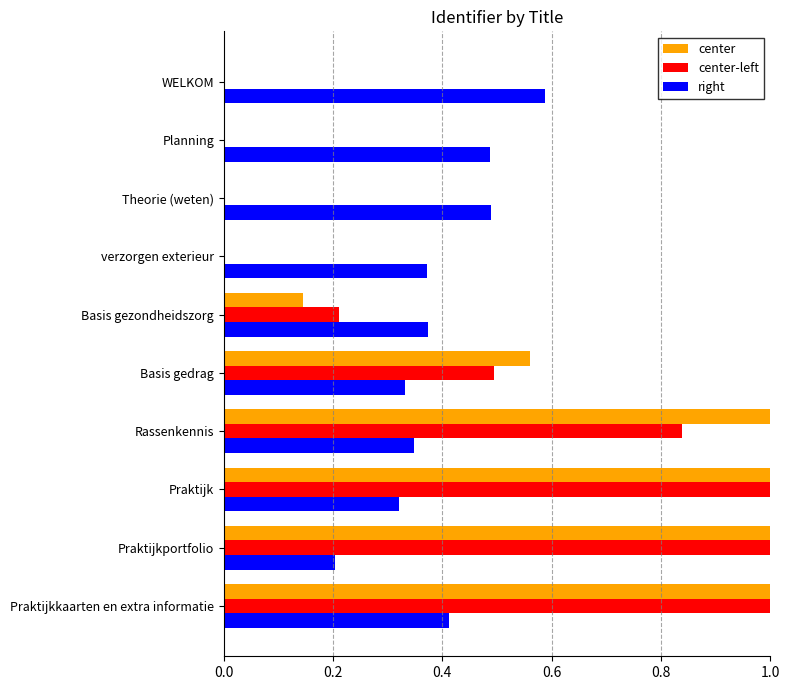

At which category is the sum across all series the highest?

Praktijkkaarten en extra informatie